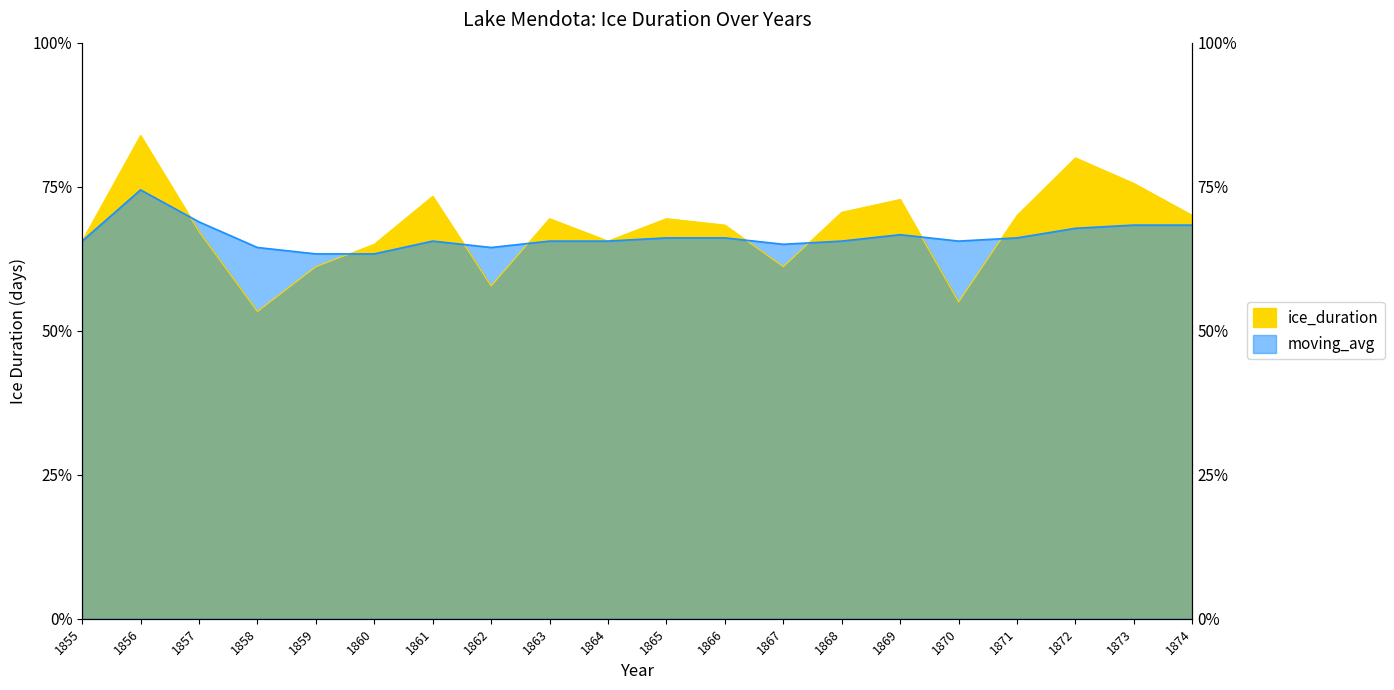

Which series has the largest range (max minus min)?

ice_duration